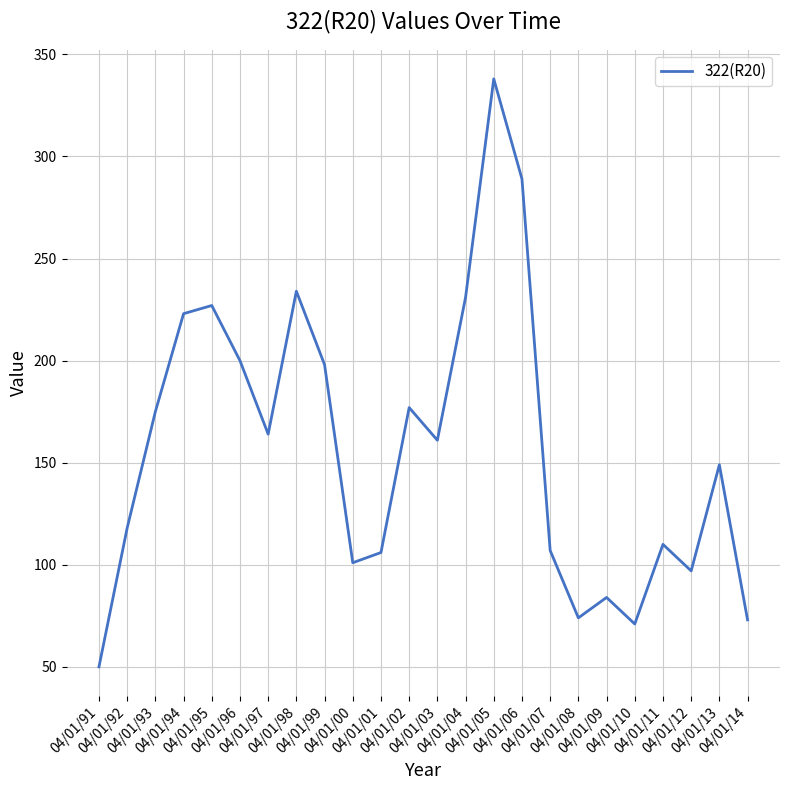

What is the difference between the maximum and minimum values?

288